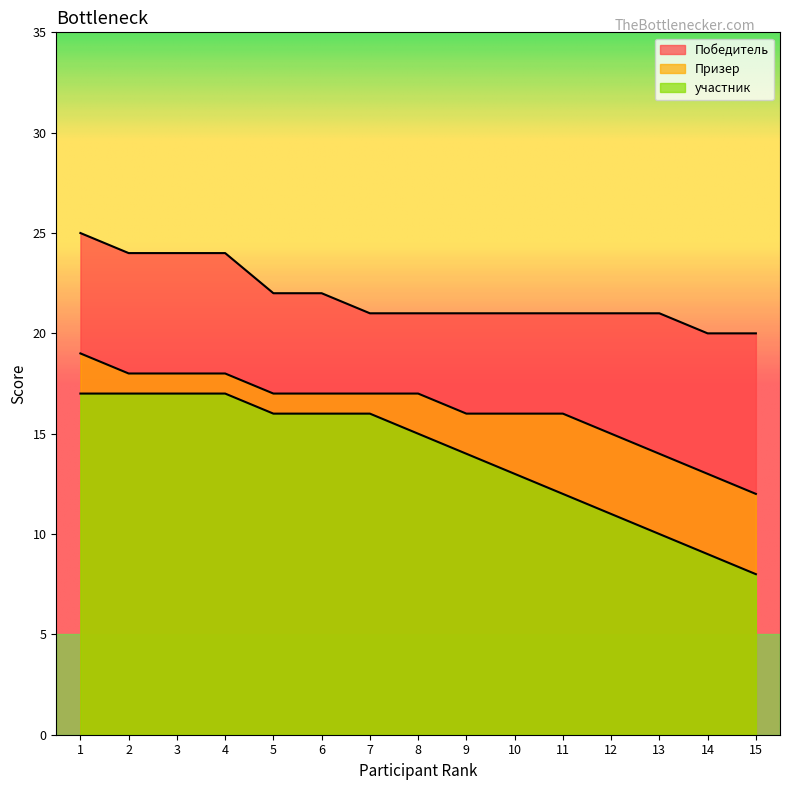

How many values in the Призер series are below 17?

7